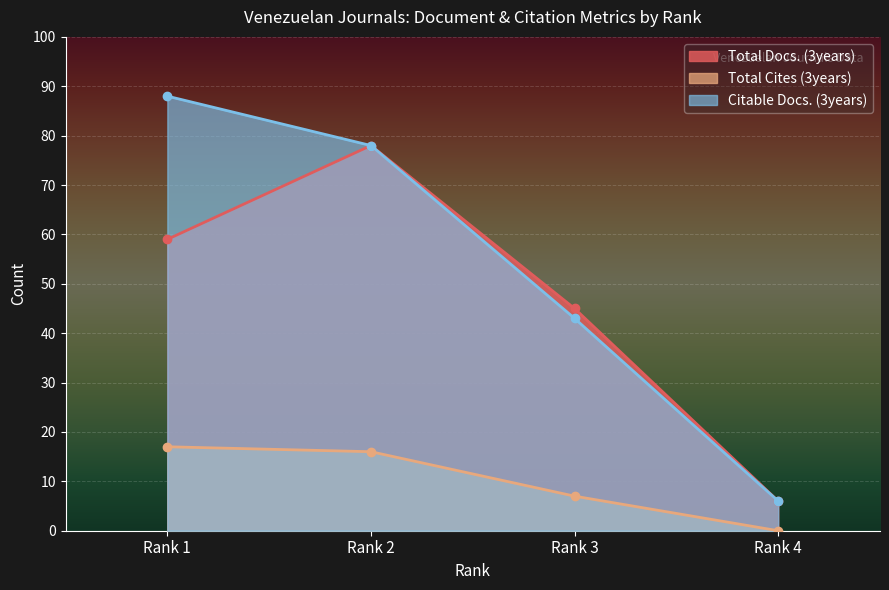

Which series has the largest total across all categories?

Citable Docs. (3years)